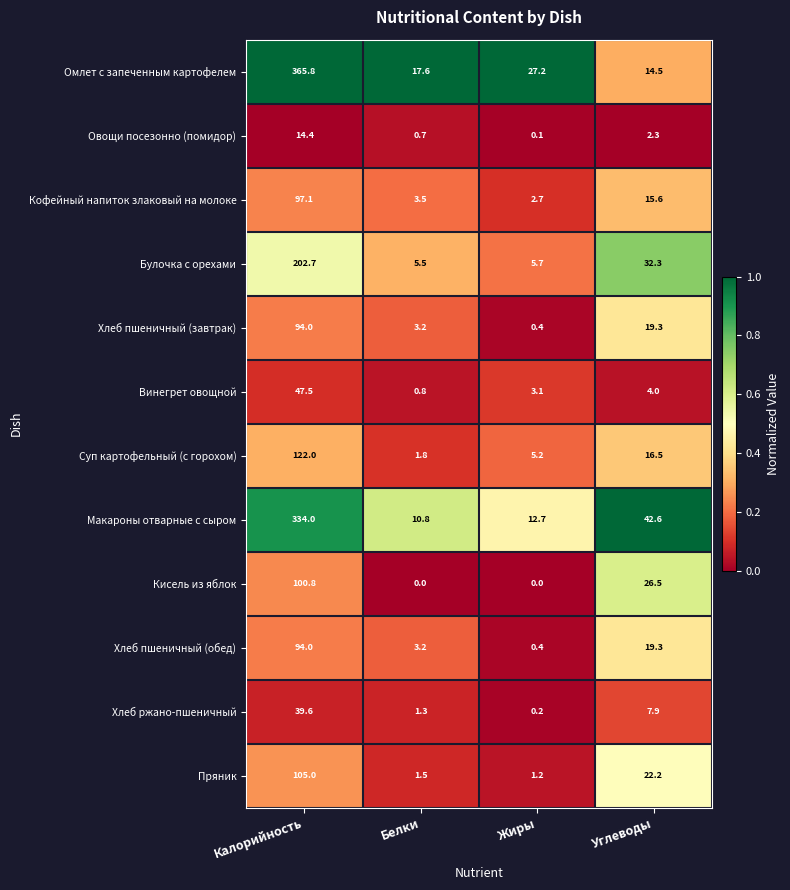

Between Жиры and Углеводы, which series saw the biggest shift?

Макароны отварные с сыром